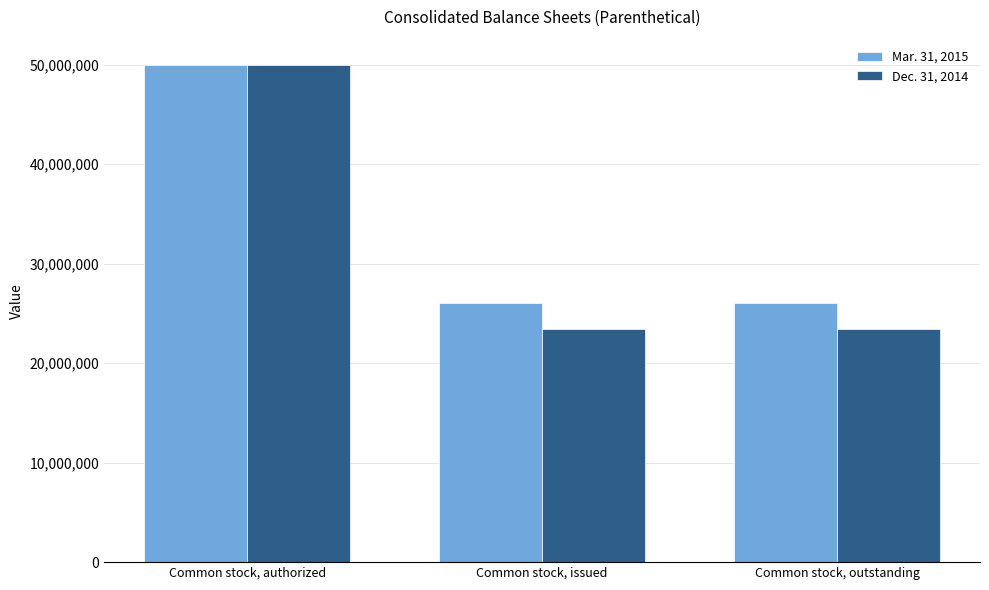

At which label does Dec. 31, 2014 reach its peak?

Common stock, authorized